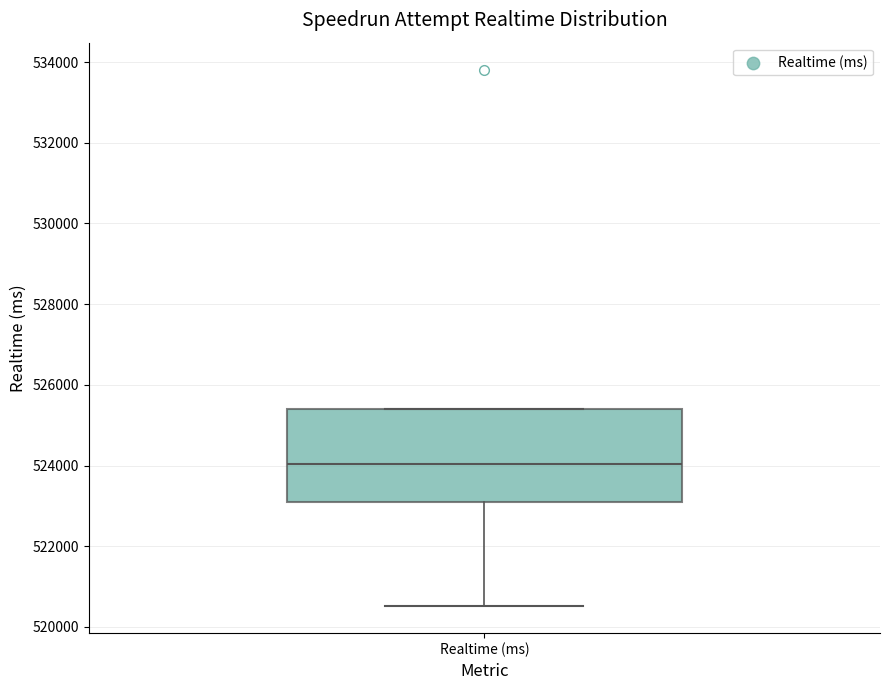

Read this box plot against the y-axis: the position of the median line, the range covered by the box, and the ends of both whiskers. The values are not printed on the chart, so give them approximately, as read against the axis.

median 524000, box 523200 to 525400, whiskers 520600 to 525400